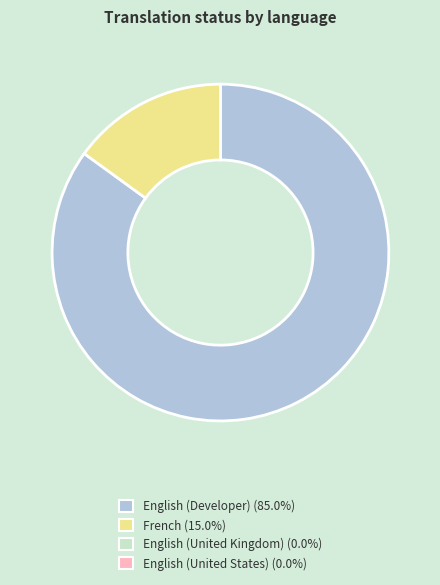

Count the number of slices in the pie.

2